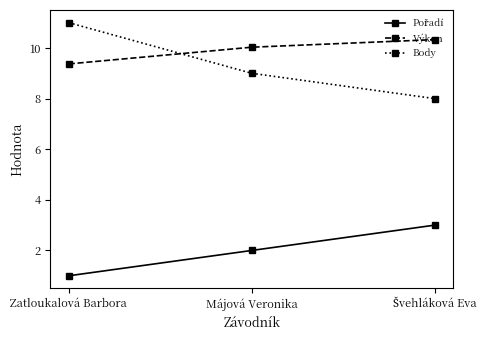

Is it true that Body equals 11.0 at Zatloukalová Barbora?

True